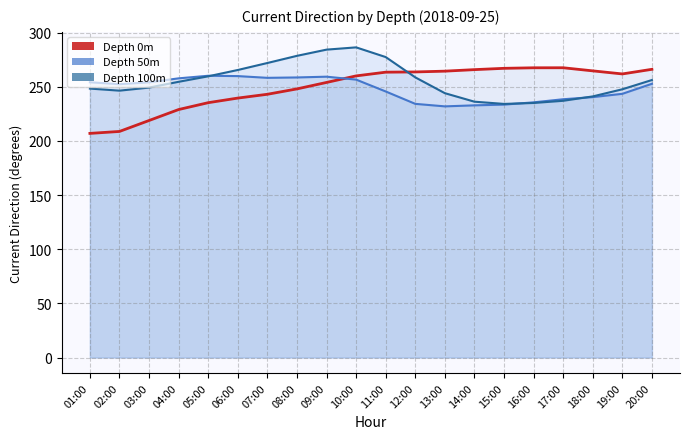

Is it true that Depth 100m (line) equals 277.4 at 11:00?

True